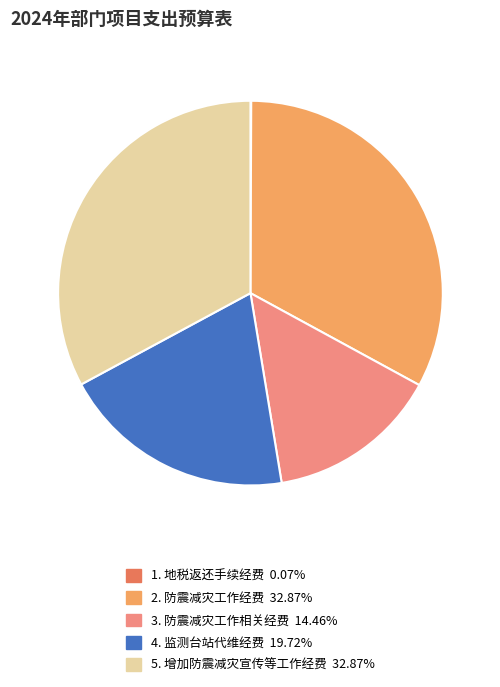

Is there a majority slice in this chart?

No